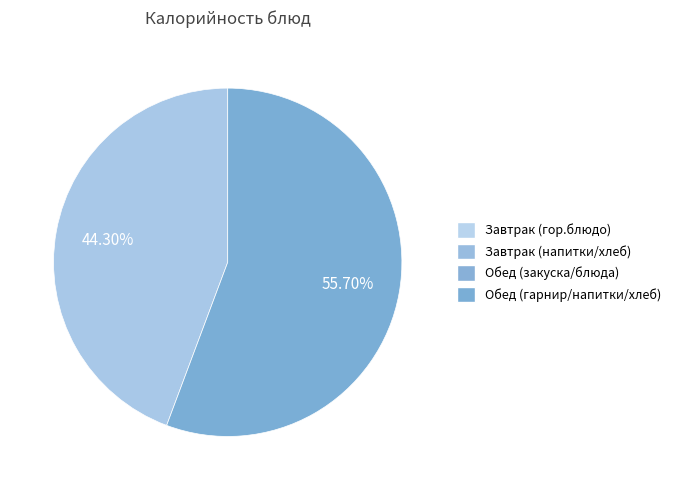

Is there any slice that represents more than half of the pie?

Yes